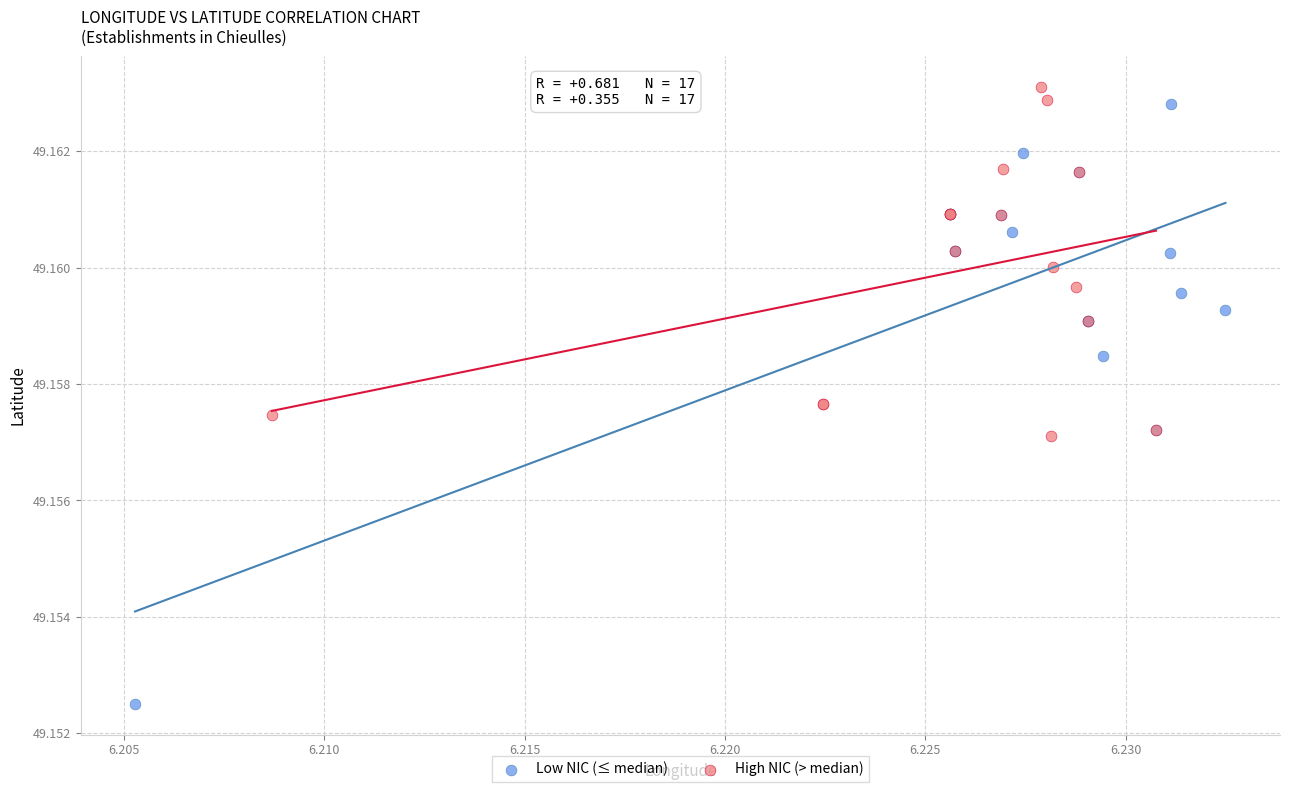

Which series has the largest Y range (max minus min)?

Low NIC (≤ median)